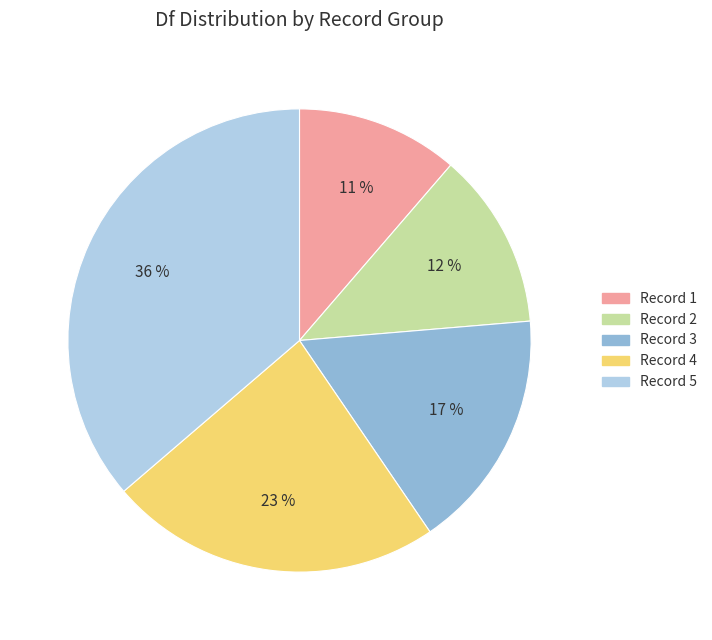

To the nearest percent, what is the average slice percentage?

20%